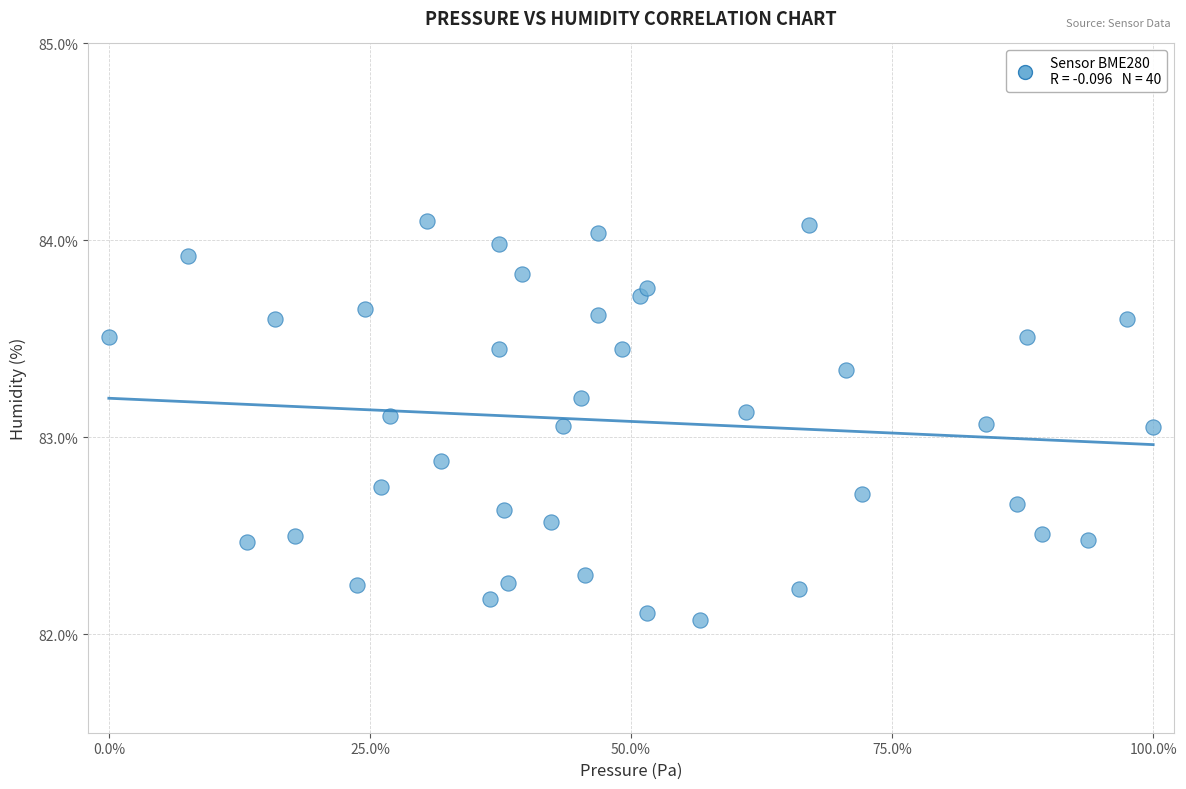

What is the range of Y values (max minus min)?

2.0